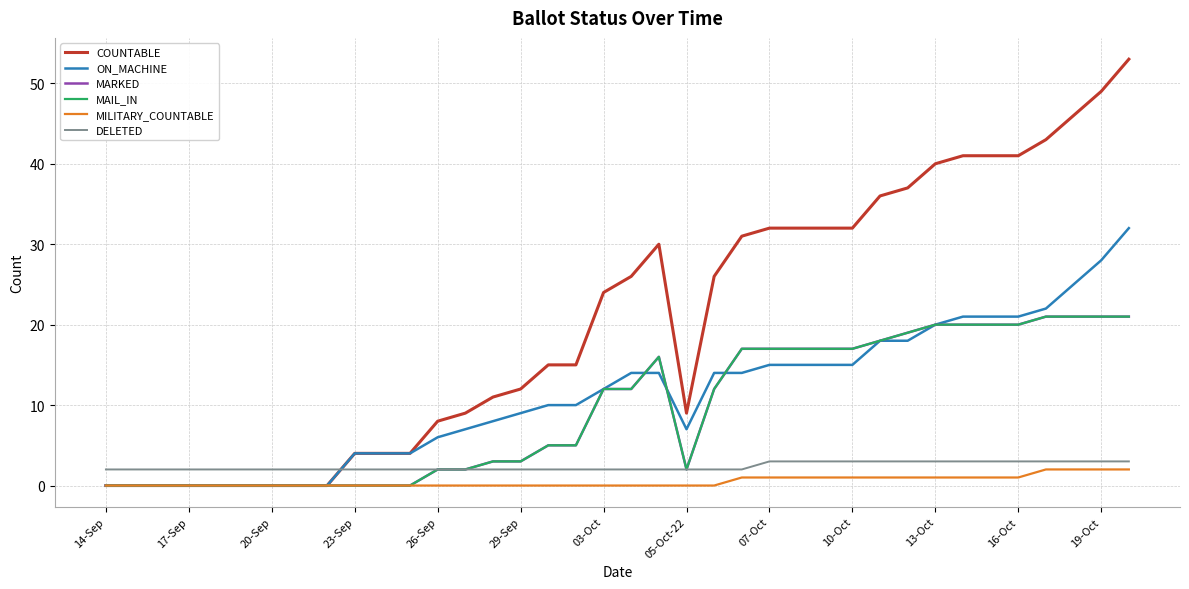

Does the chart display data point markers on the line(s)?

No